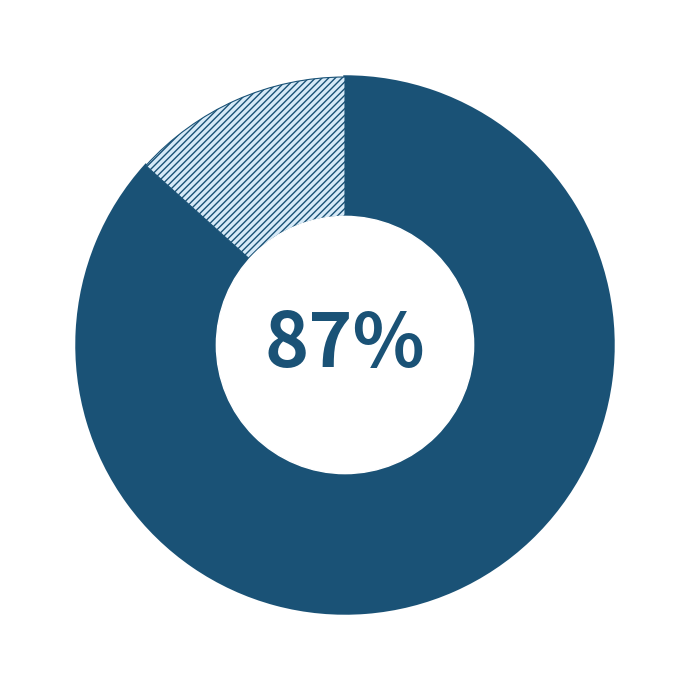

To the nearest percent, what is the average slice percentage?

50%